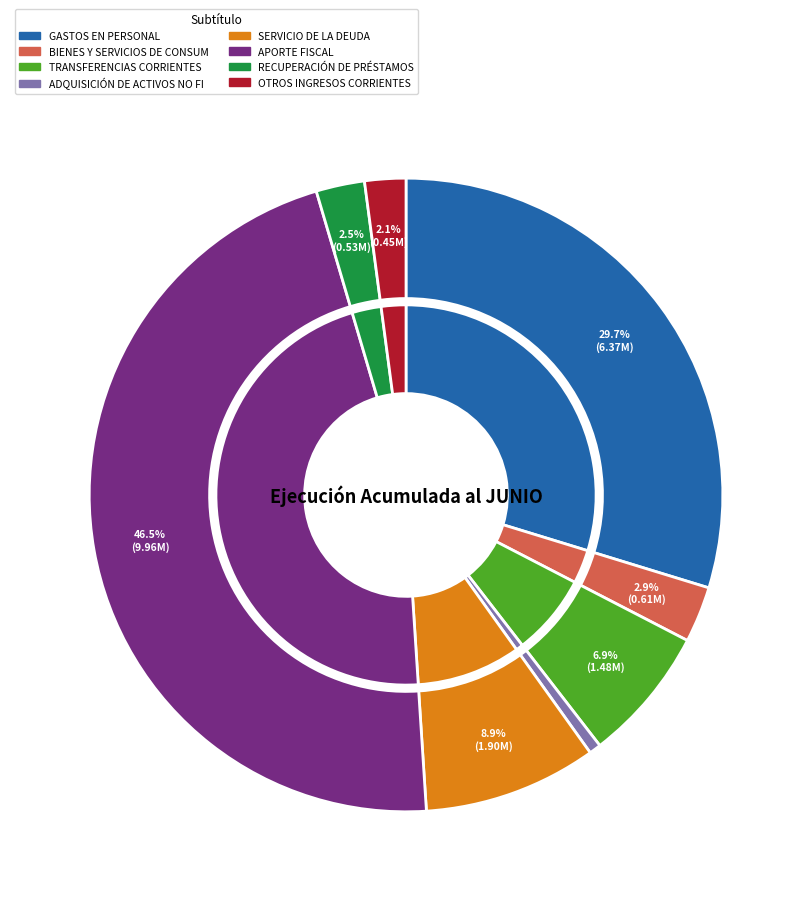

What is the change in value from BIENES Y SERVICIOS DE CONSUMO to TRANSFERENCIAS CORRIENTES?

+871339